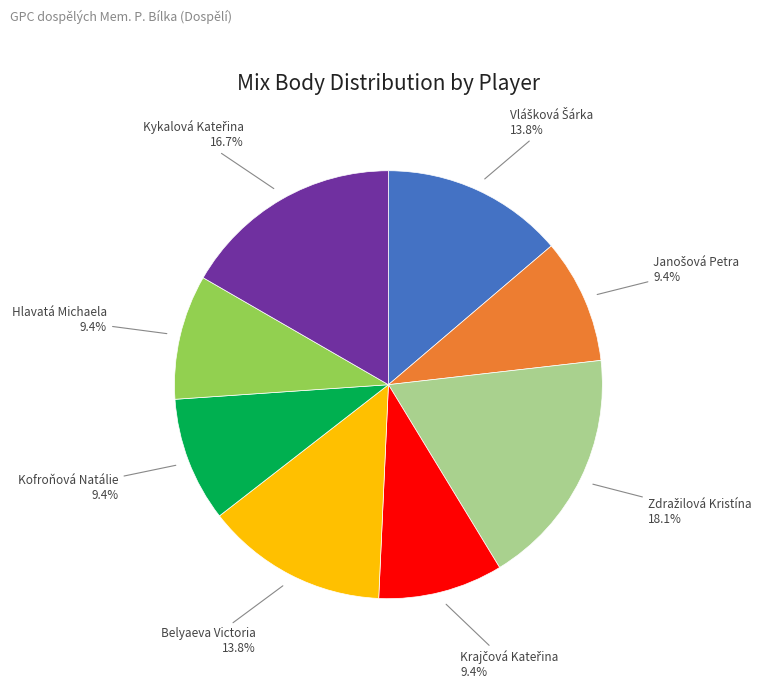

Count the number of slices in the pie.

8